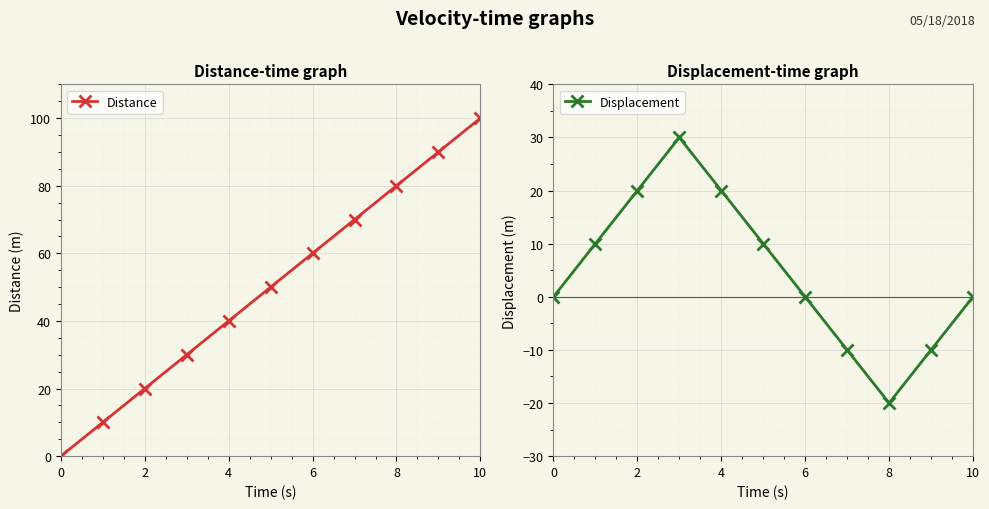

Which series has the largest range (max minus min)?

Distance